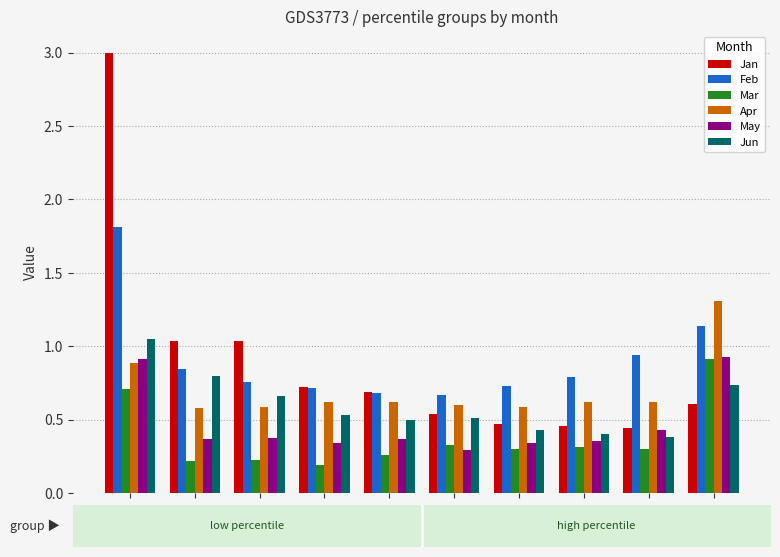

What is the total value across all series at pct45?

3.1